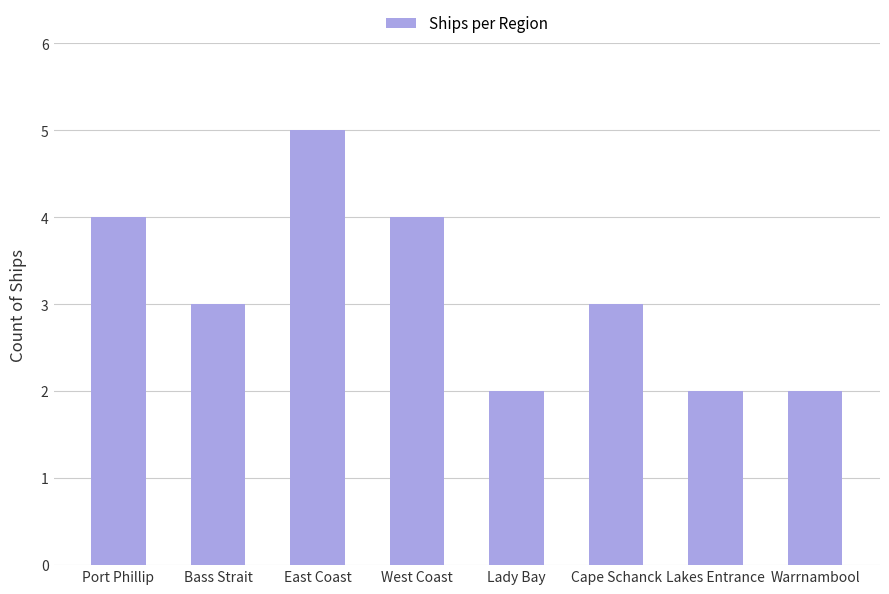

What is the change in value from Port Phillip to Lady Bay?

-2